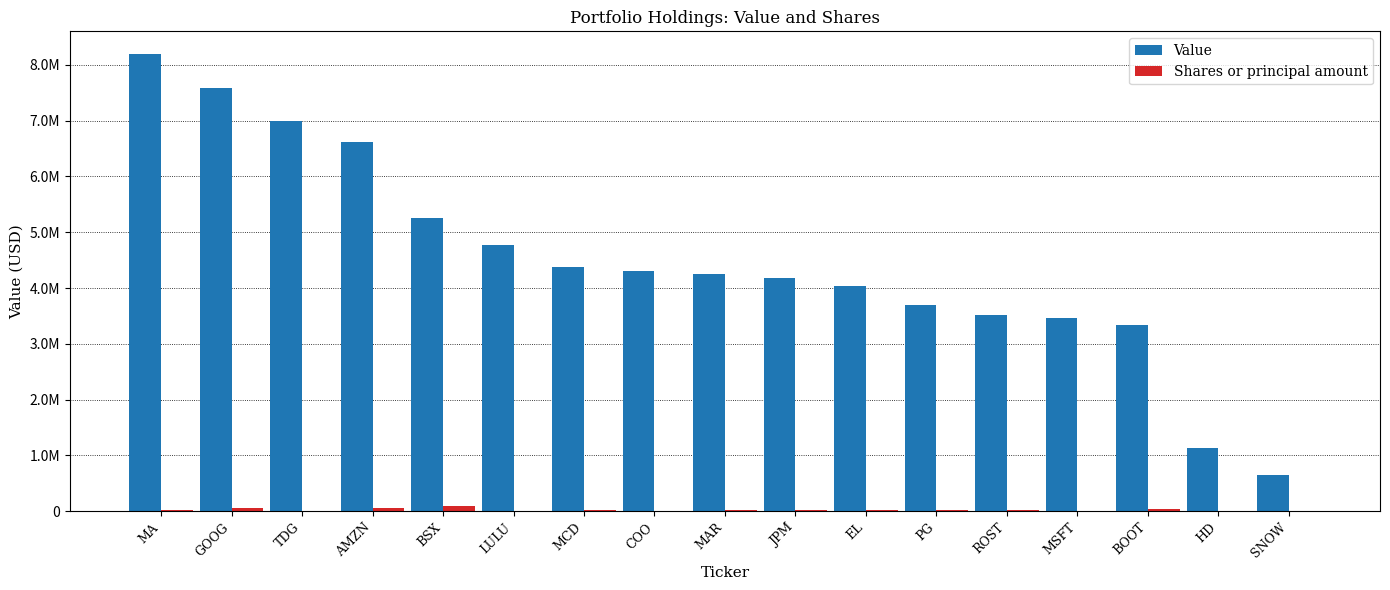

Is the value of Shares or principal amount at MSFT greater than the value of Value at MSFT?

No